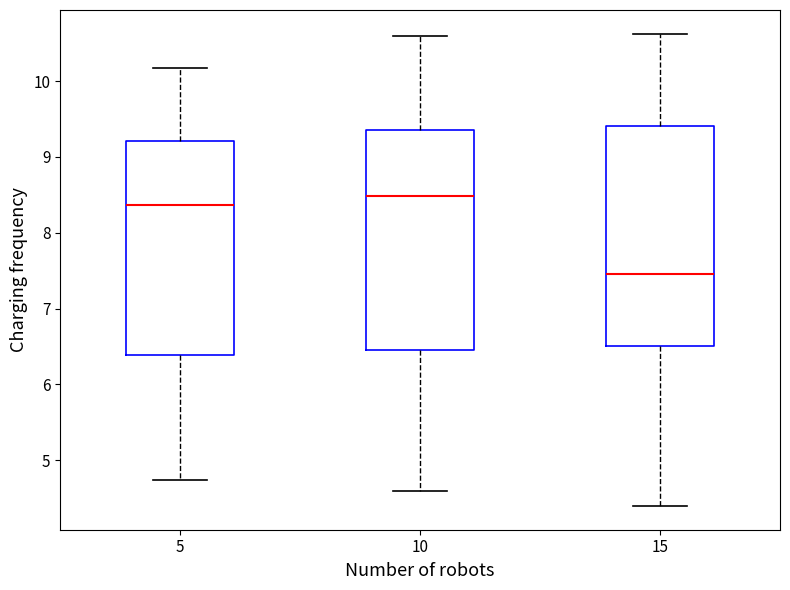

Reading left to right, read every box against the y-axis: the position of its median line, the range the box covers, and the ends of its whiskers. The values are not printed on the chart, so give them approximately, as read against the axis.

5: median 8.4, box 6.4 to 9.2, whiskers 4.7 to 10.2
10: median 8.5, box 6.5 to 9.4, whiskers 4.6 to 10.6
15: median 7.5, box 6.5 to 9.4, whiskers 4.4 to 10.6